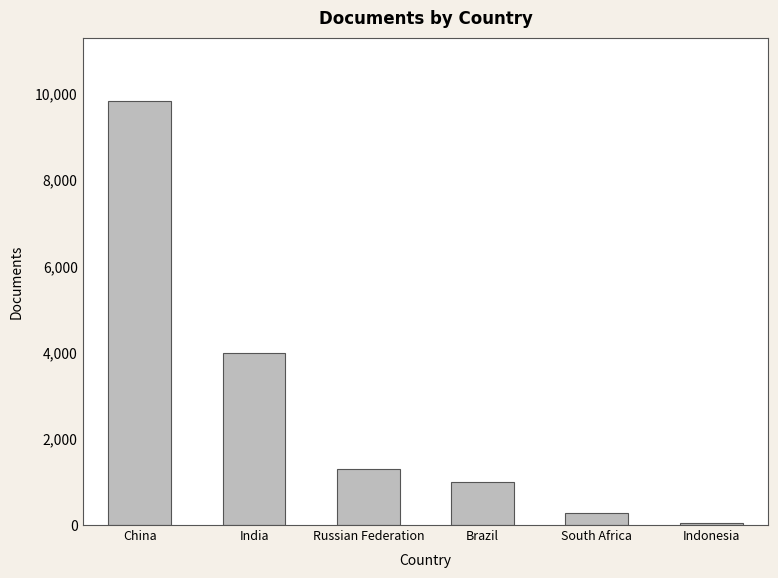

List the labels in order of value, largest first.

China, India, Russian Federation, Brazil, South Africa, Indonesia